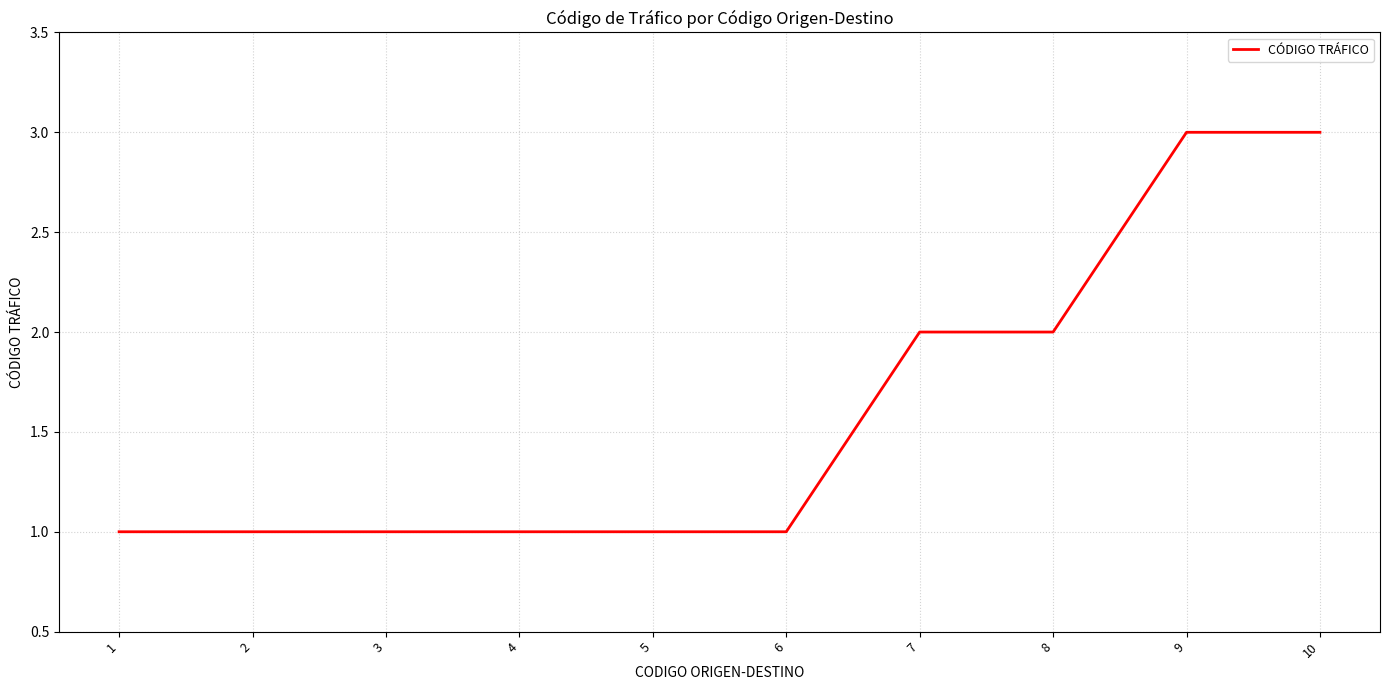

True or false: the data shows 1 at 1.

True